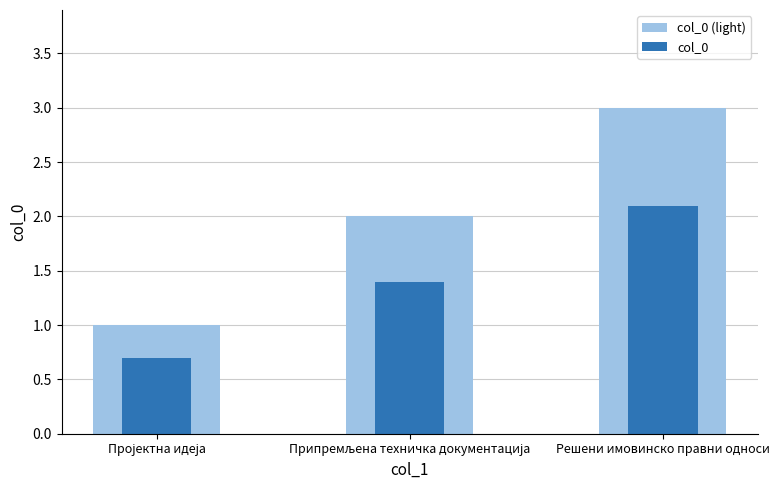

What are all the series names shown in the legend?

col_0 (light), col_0